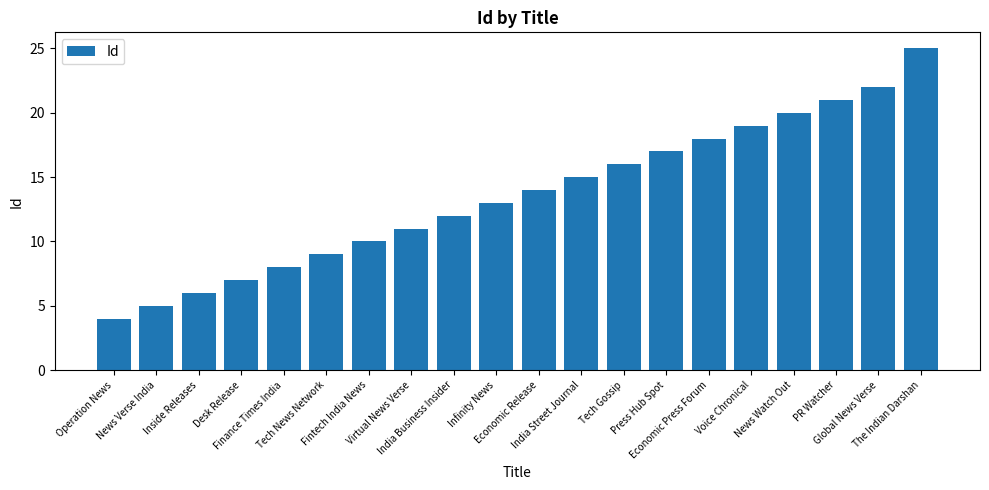

What position from the left is Finance Times India?

5